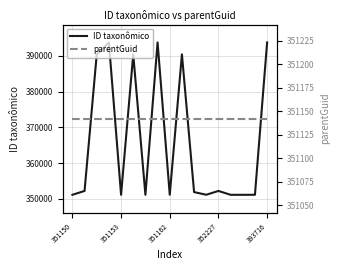

The parentGuid series shows 351142 at 11. True or false?

True